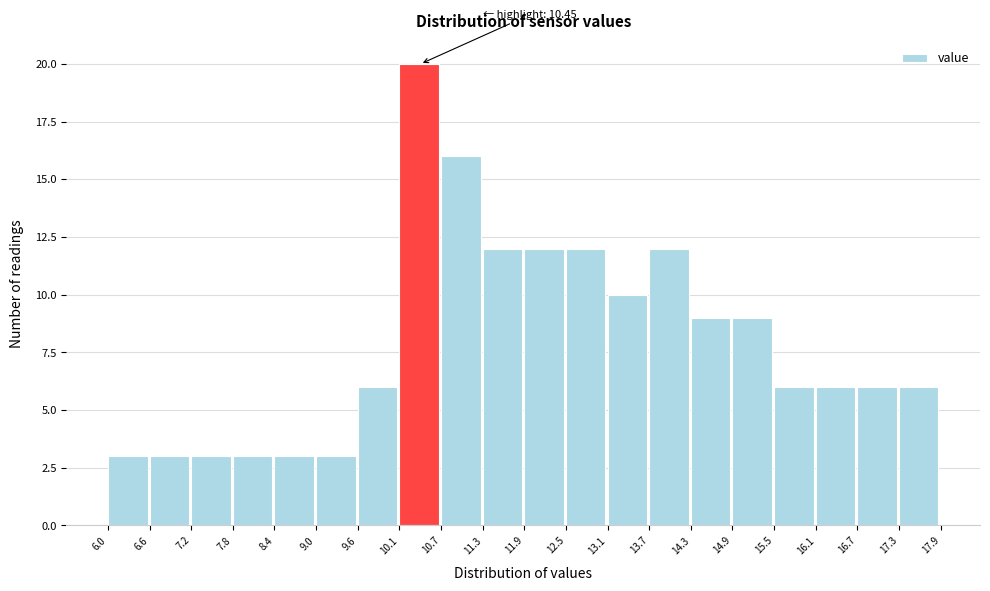

Over which range of the x-axis is the bar tallest?

10.1 to 10.7